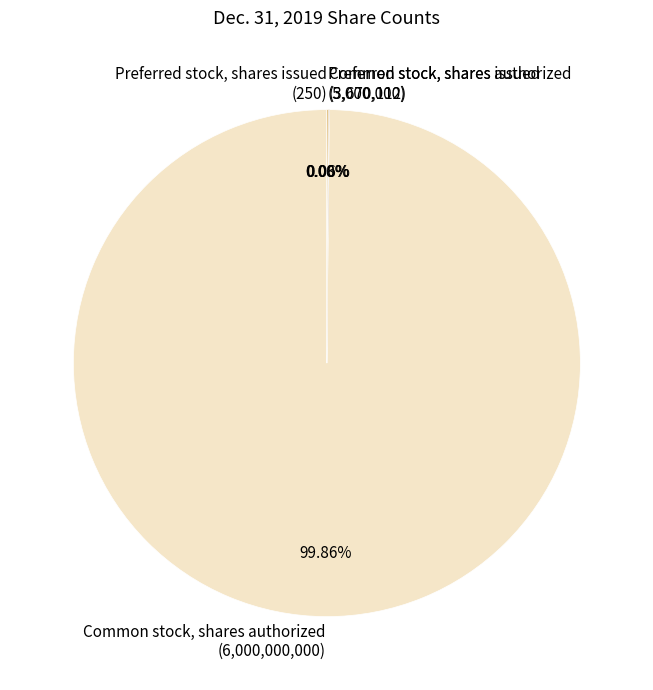

The Common stock, shares issued slice represents 1% of the pie. True or false?

False